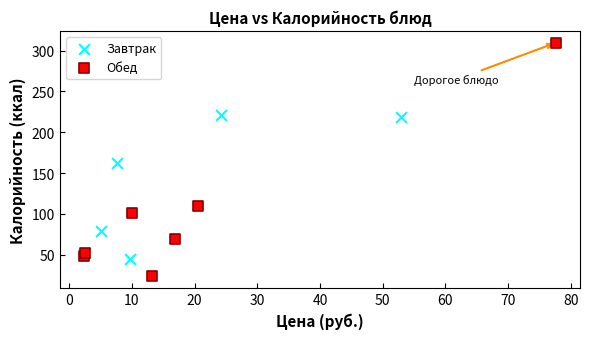

What are all the series names shown in the legend?

Завтрак, Обед